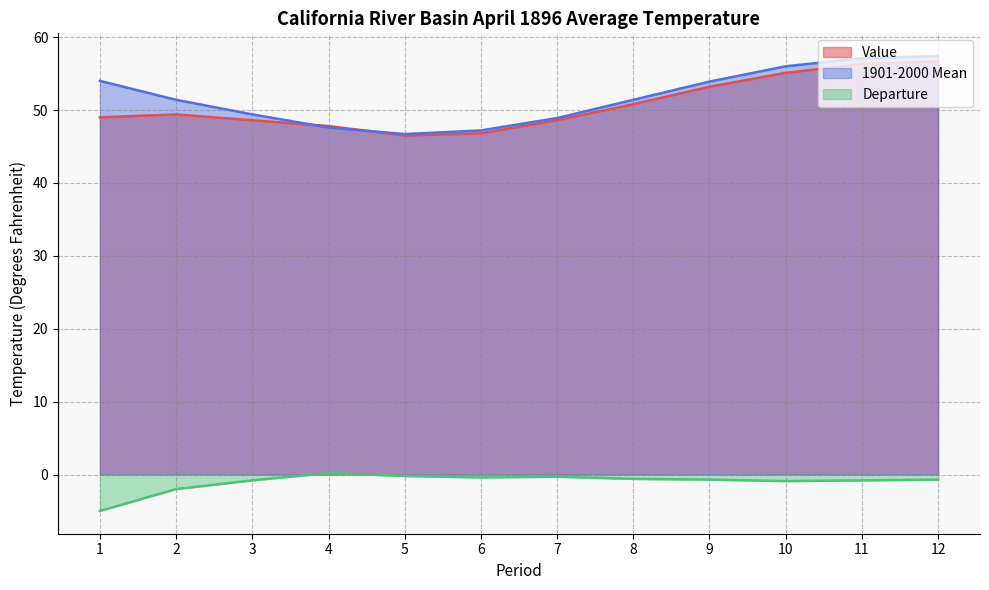

How many lines are shown in the chart?

3